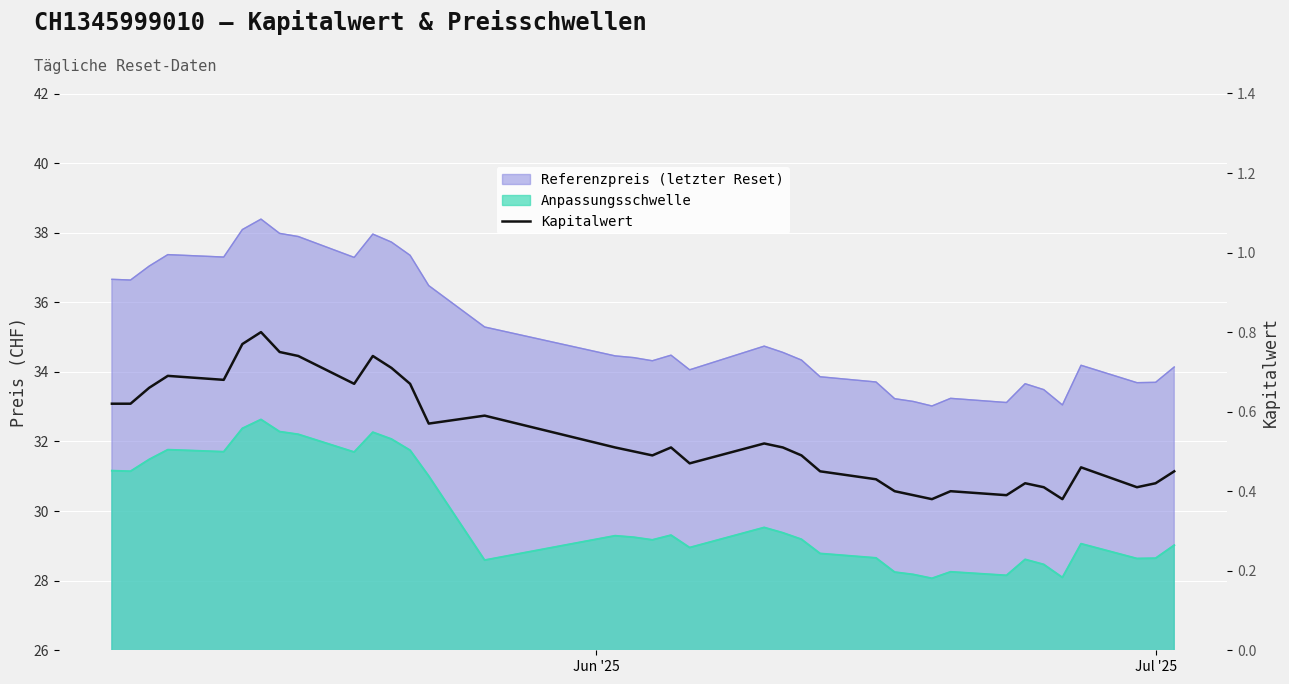

How many values are between 0 and 1?

37